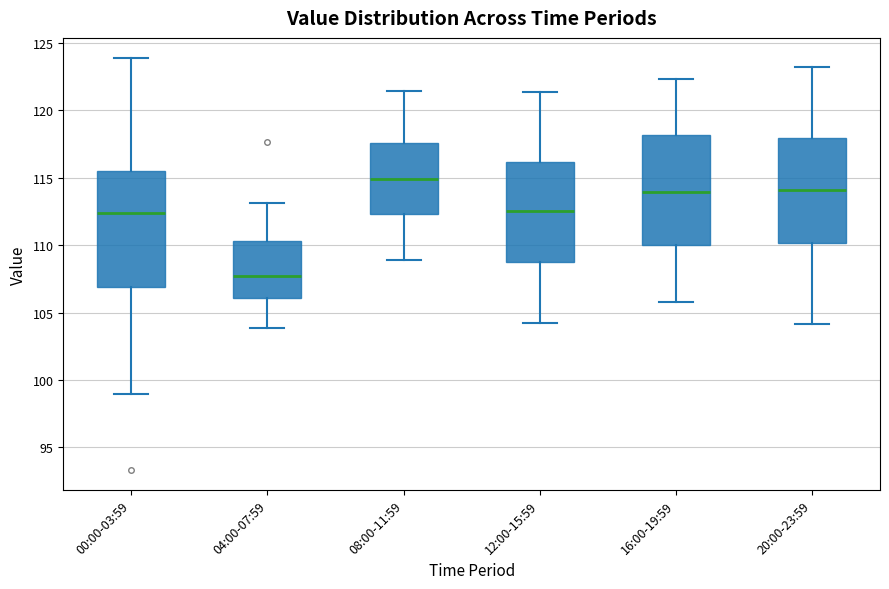

Reading left to right, transcribe this box plot: for each box, give where its median line is, the range the box spans, and where its two whiskers end, as read against the y-axis. The values are not printed on the chart, so give them approximately, as read against the axis.

00:00-03:59: median 112.5, box 107.0 to 115.5, whiskers 99.0 to 124.0
04:00-07:59: median 107.5, box 106.0 to 110.5, whiskers 104.0 to 113.0
08:00-11:59: median 115.0, box 112.5 to 117.5, whiskers 109.0 to 121.5
12:00-15:59: median 112.5, box 109.0 to 116.0, whiskers 104.0 to 121.5
16:00-19:59: median 114.0, box 110.0 to 118.0, whiskers 106.0 to 122.5
20:00-23:59: median 114.0, box 110.0 to 118.0, whiskers 104.0 to 123.0